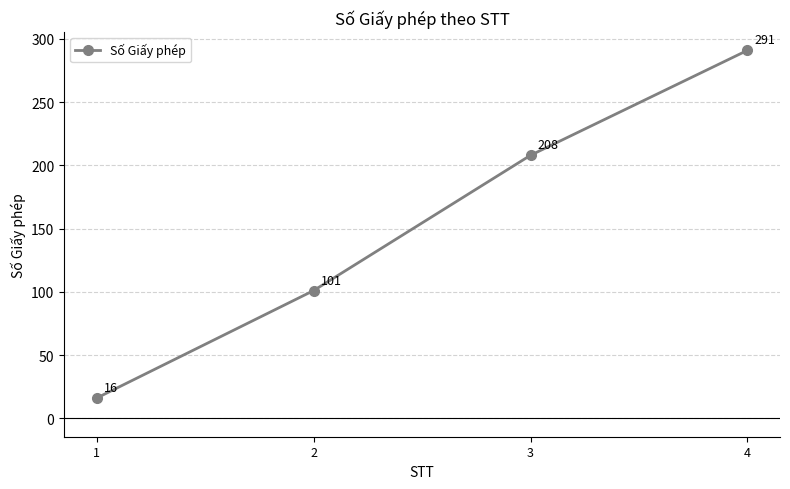

The value at 3 is 208. True or false?

True